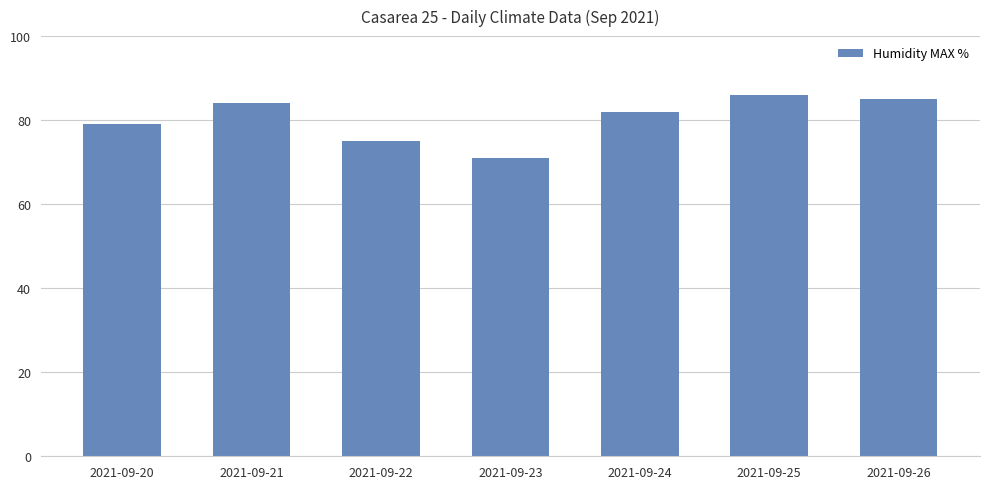

Is it true that the value at 2021-09-20 is 51?

False